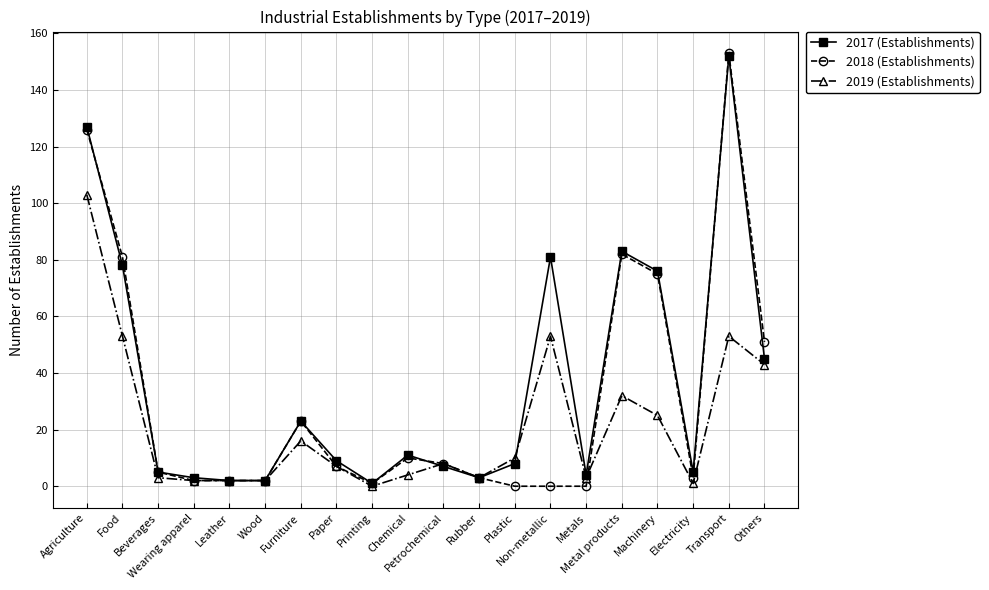

Rank the series by their average value, from lowest to highest.

2019 (Establishments), 2018 (Establishments), 2017 (Establishments)